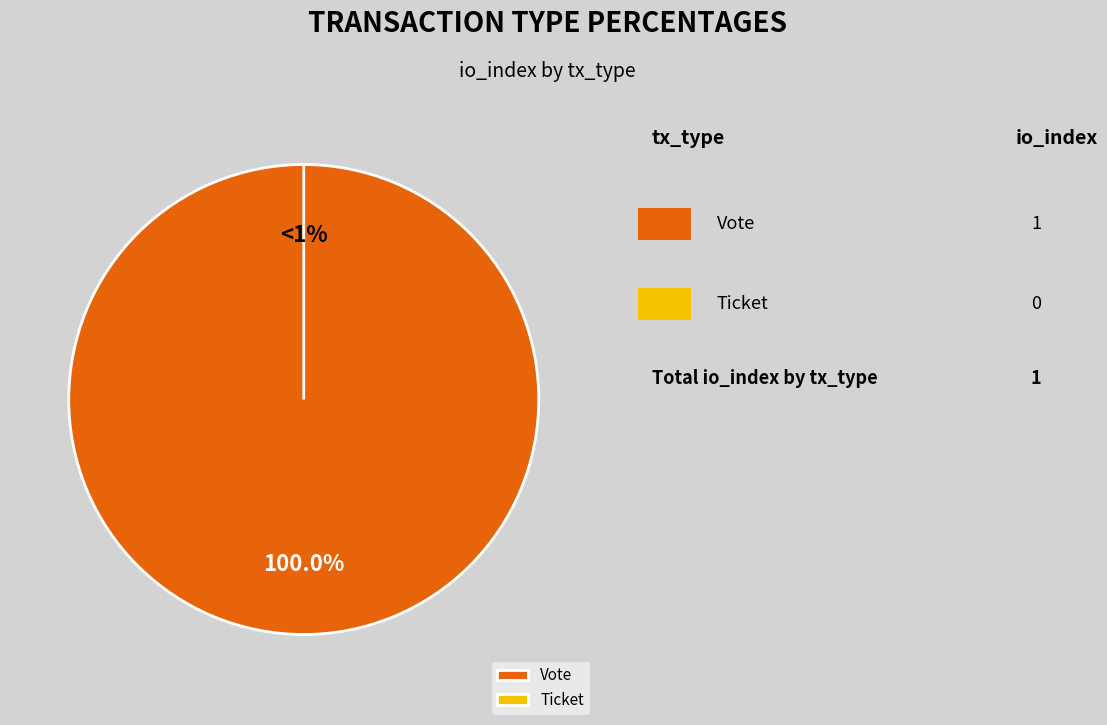

Does Vote account for over 50% of the chart?

Yes